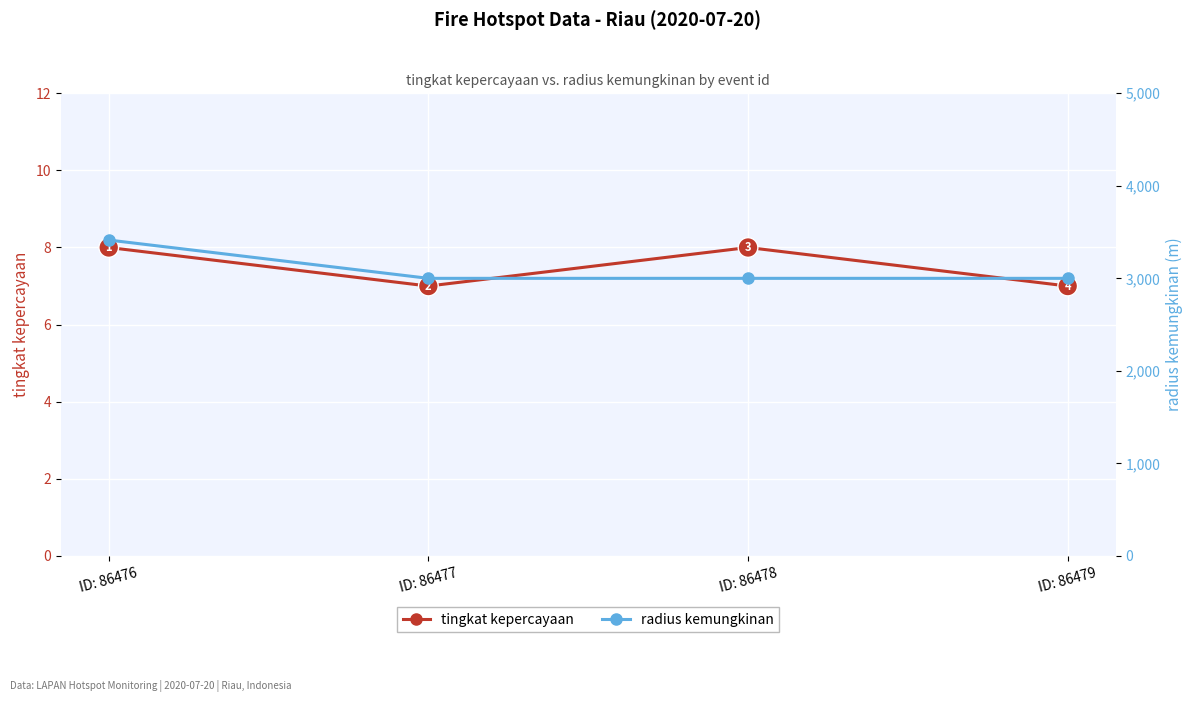

True or false: tingkat kepercayaan and radius kemungkinan intersect in this chart.

False